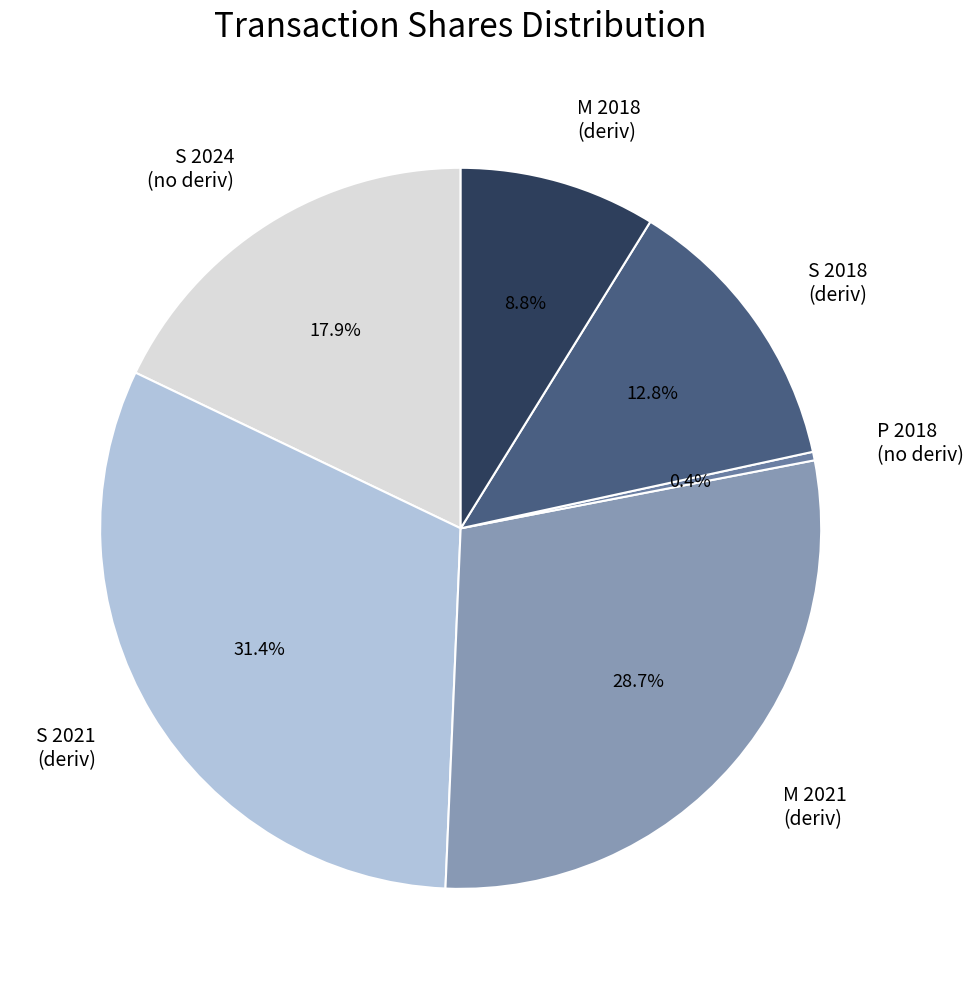

Between S 2018 (deriv) and S 2024 (no deriv), which is larger?

S 2024 (no deriv)